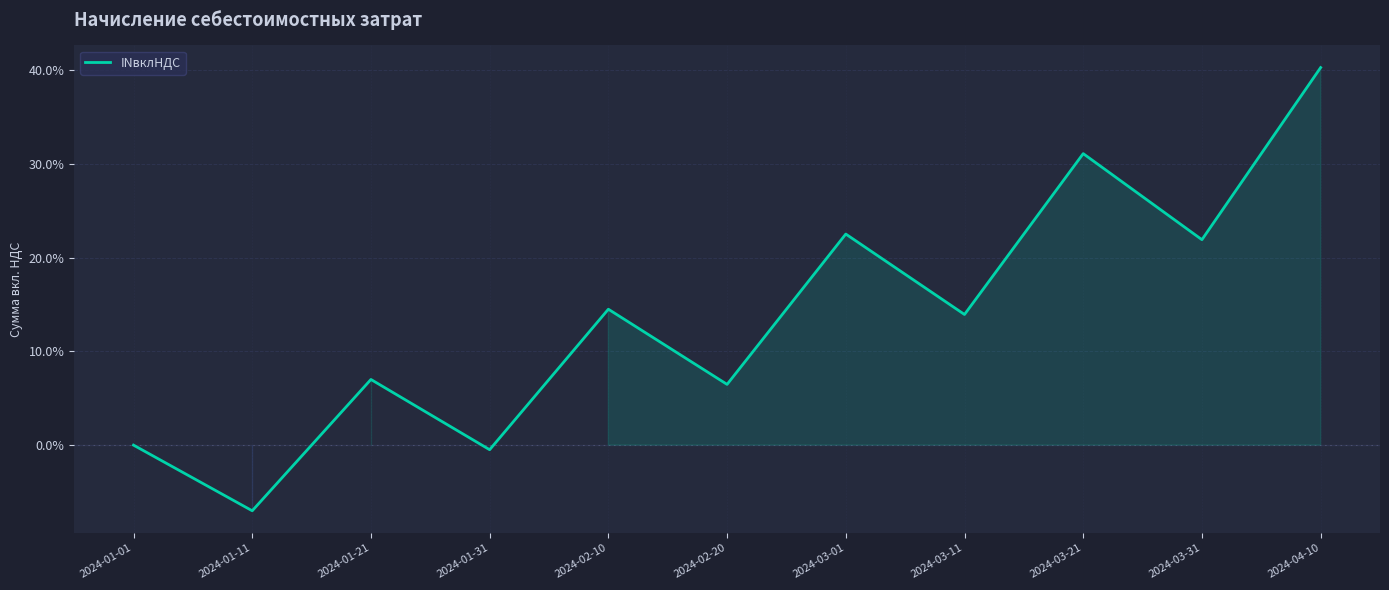

Where does the data first go above 13?

2024-02-10